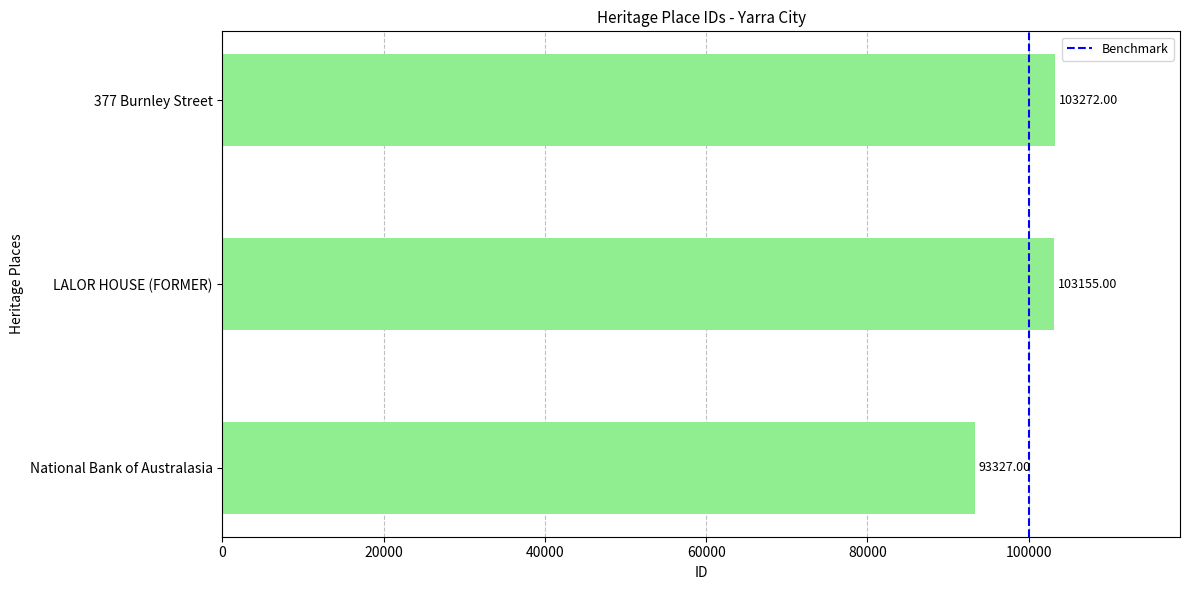

Rank the categories by value from lowest to highest.

National Bank of Australasia, LALOR HOUSE (FORMER), 377 Burnley Street